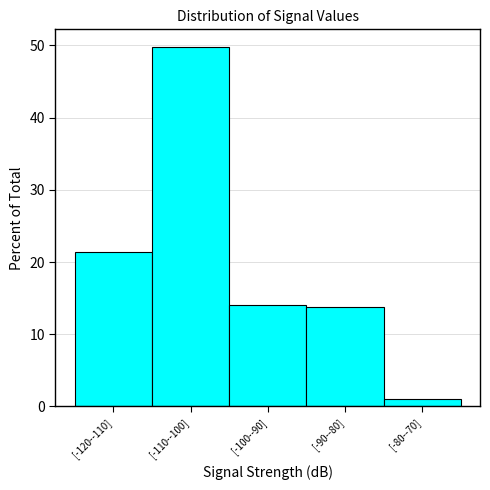

Reading left to right, what are all the values shown in this chart?

[-120--110]=21.4	[-110--100]=49.7	[-100--90]=14.1	[-90--80]=13.8	[-80--70]=1.0